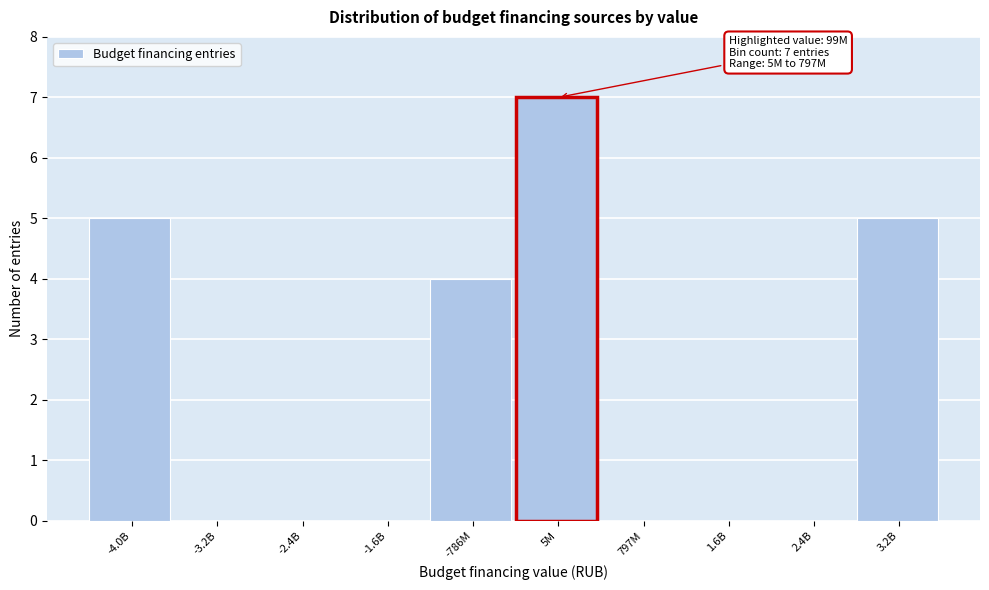

Reading left to right, what are all the values shown in this chart?

-4.0B=5	-3.2B=0	-2.4B=0	-1.6B=0	-786M=4	5M=7	797M=0	1.6B=0	2.4B=0	3.2B=5